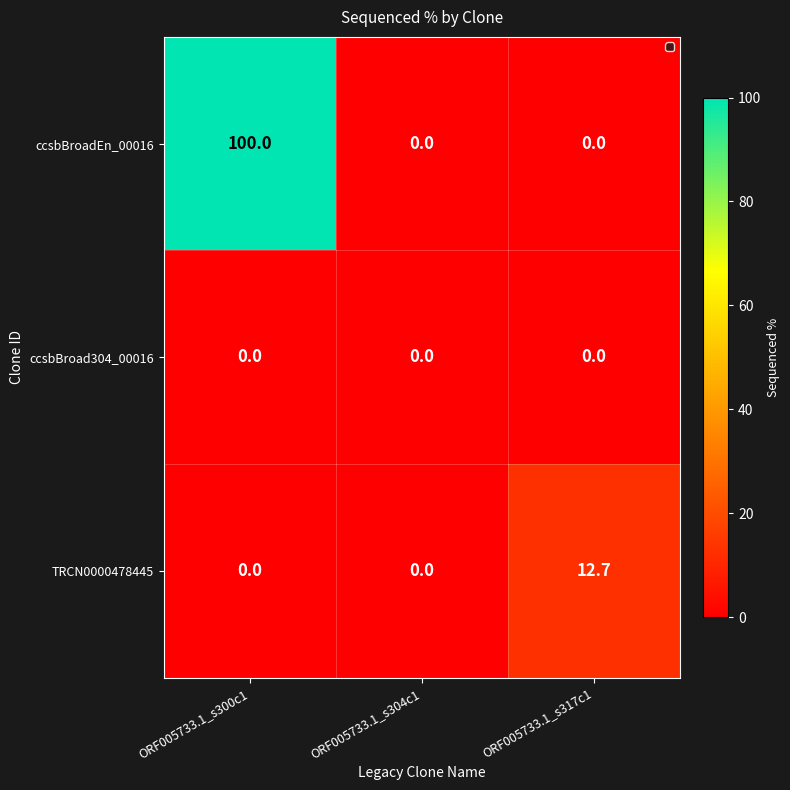

Which series has the largest total across all categories?

ccsbBroadEn_00016